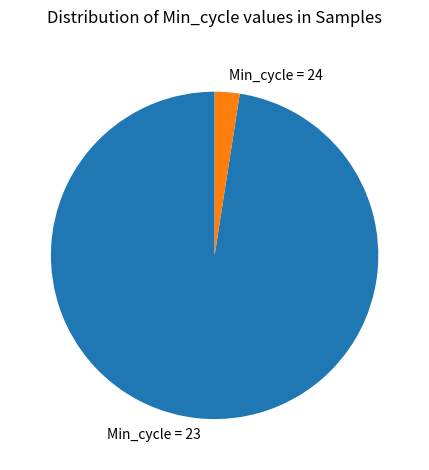

Between Min_cycle = 24 and Min_cycle = 23, which is larger?

Min_cycle = 23